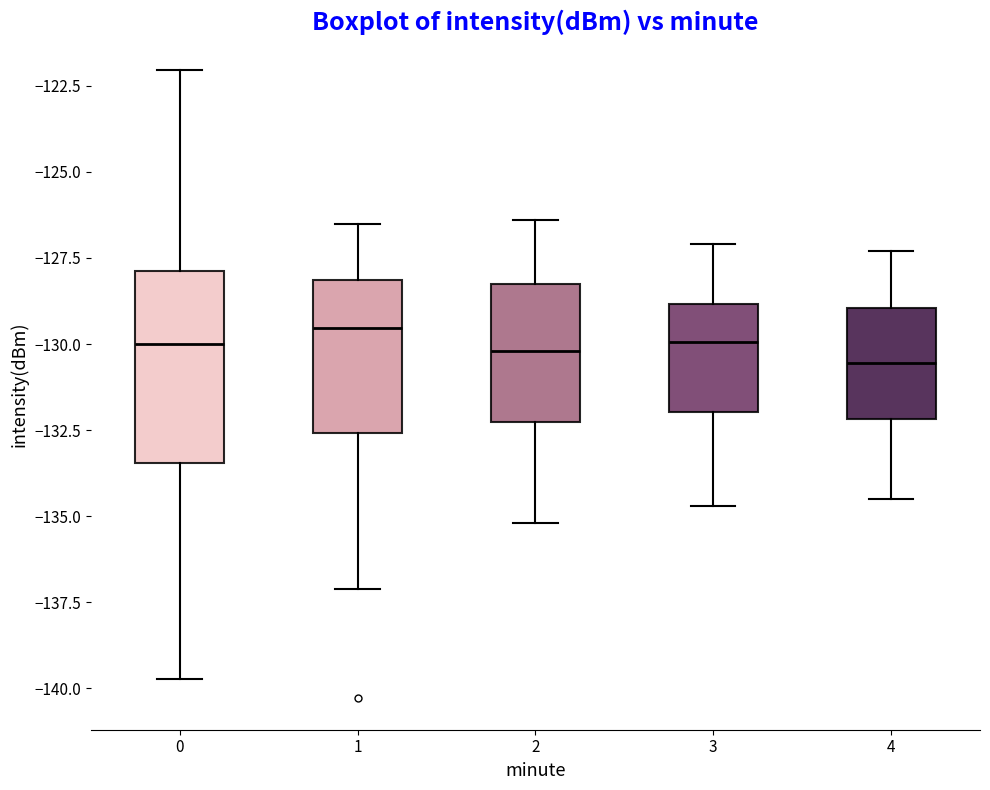

Reading left to right, transcribe this box plot: for each box, give where its median line is, the range the box spans, and where its two whiskers end, as read against the y-axis. The values are not printed on the chart, so give them approximately, as read against the axis.

0: median -130.0, box -133.5 to -128.0, whiskers -139.5 to -122.0
1: median -129.5, box -132.5 to -128.0, whiskers -137.0 to -126.5
2: median -130.0, box -132.0 to -128.0, whiskers -135.0 to -126.5
3: median -130.0, box -132.0 to -129.0, whiskers -134.5 to -127.0
4: median -130.5, box -132.0 to -129.0, whiskers -134.5 to -127.5